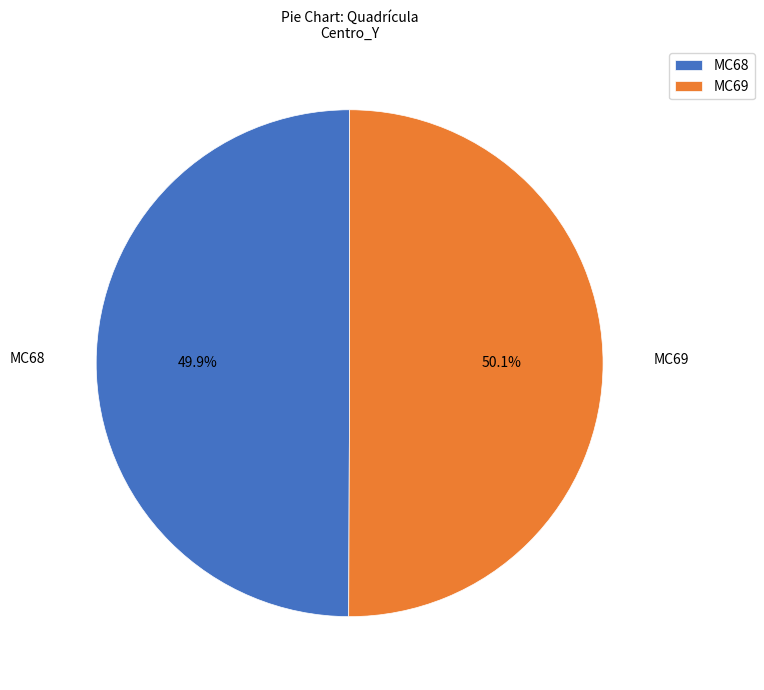

To the nearest percent, what percentage of the pie is MC68?

50%